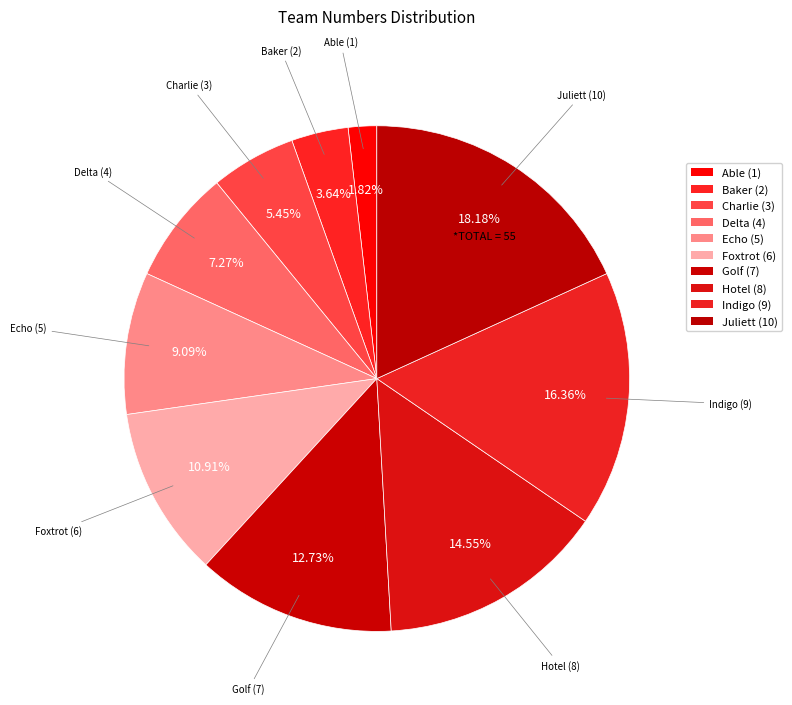

To the nearest percent, what percentage of the pie is Juliett?

18%